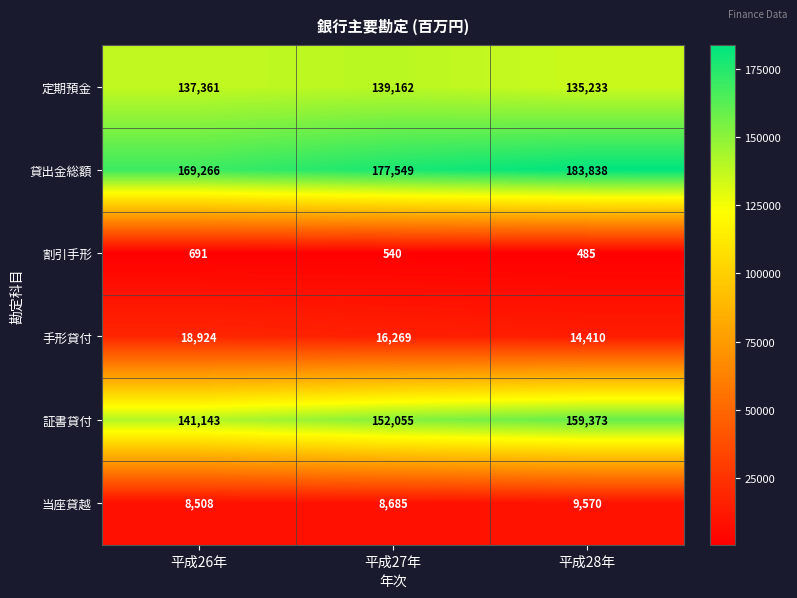

At which label is 当座貸越 closest to 9039?

平成27年